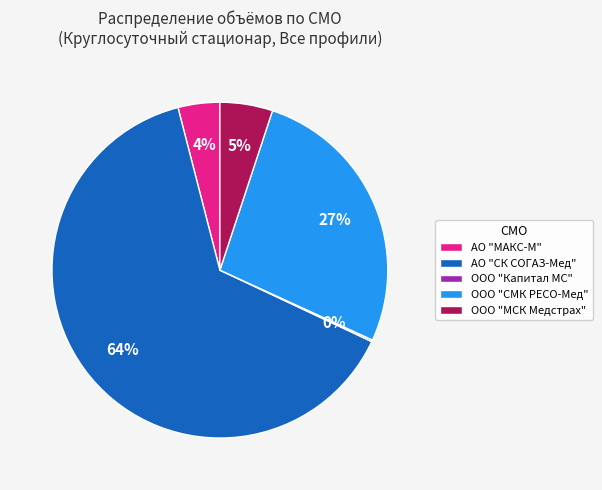

What percentage is the ООО "СМК РЕСО-Мед" slice, to the nearest percent?

27%